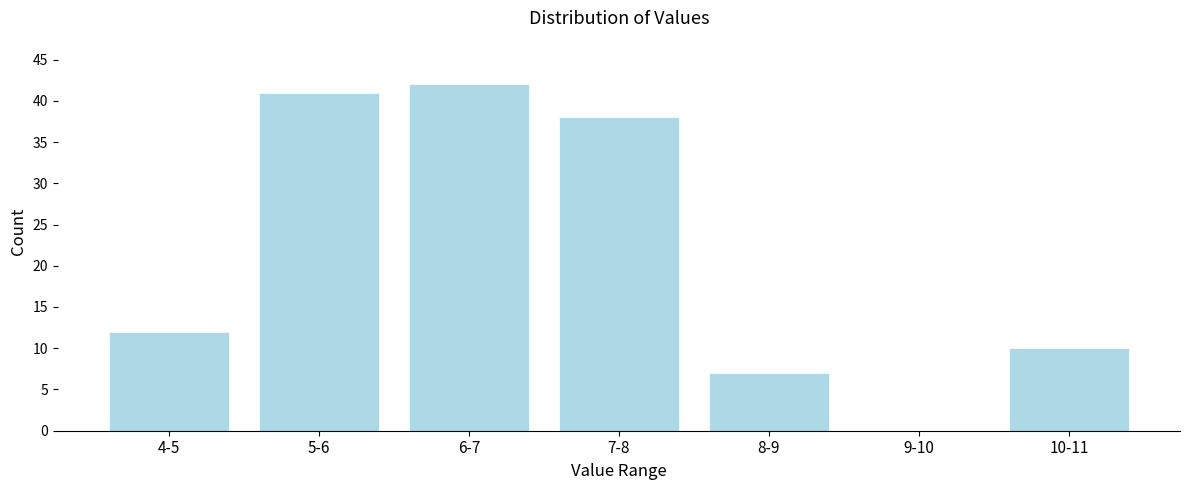

Reading left to right, transcribe all the data shown in this chart.

4-5=12	5-6=41	6-7=42	7-8=38	8-9=7	9-10=0	10-11=10